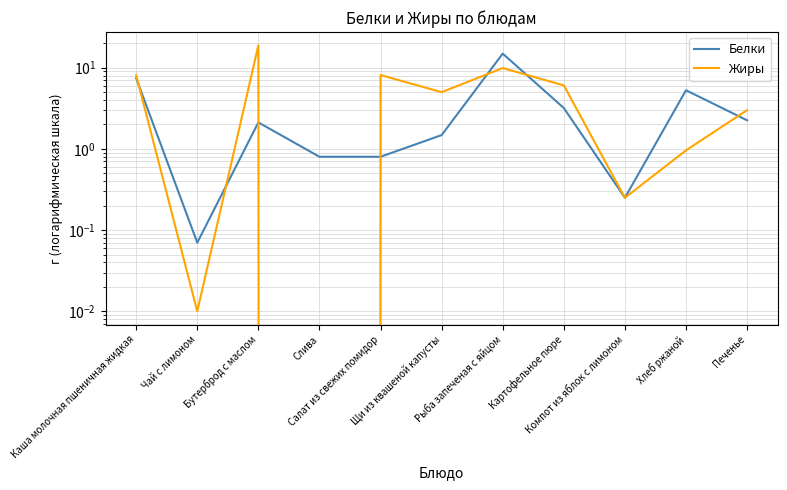

What value does the Белки series have at Хлеб ржаной?

5.3